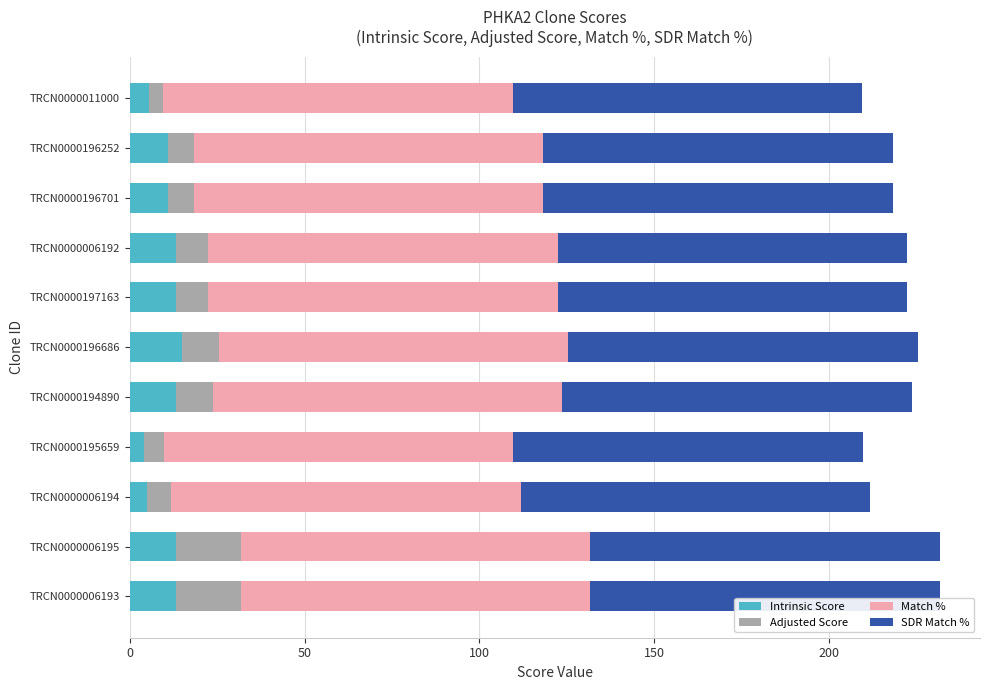

The Intrinsic Score series shows 13.2 at TRCN0000197163. True or false?

True